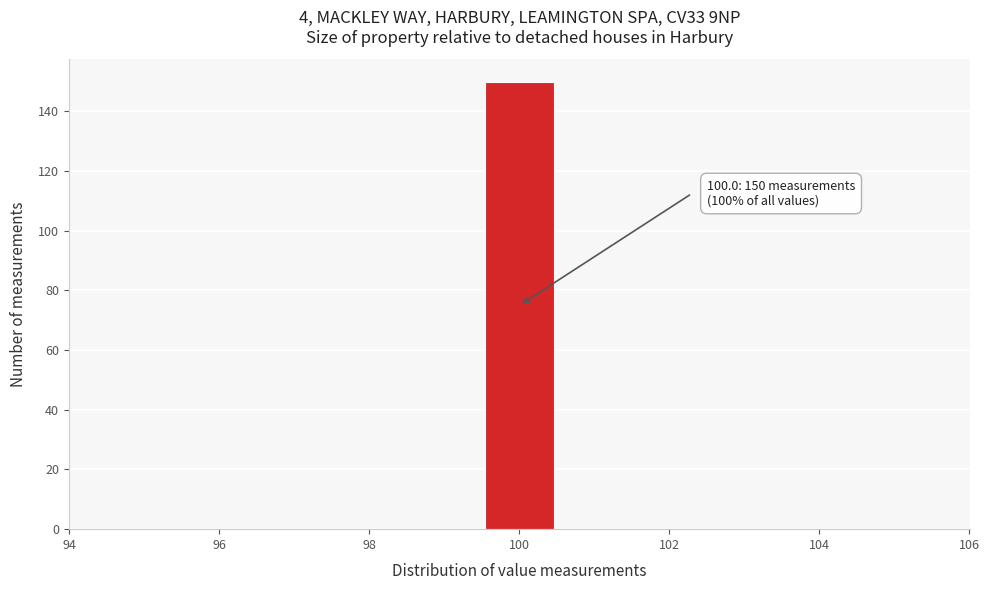

Over which range of the x-axis is the bar tallest?

99.5 to 100.5